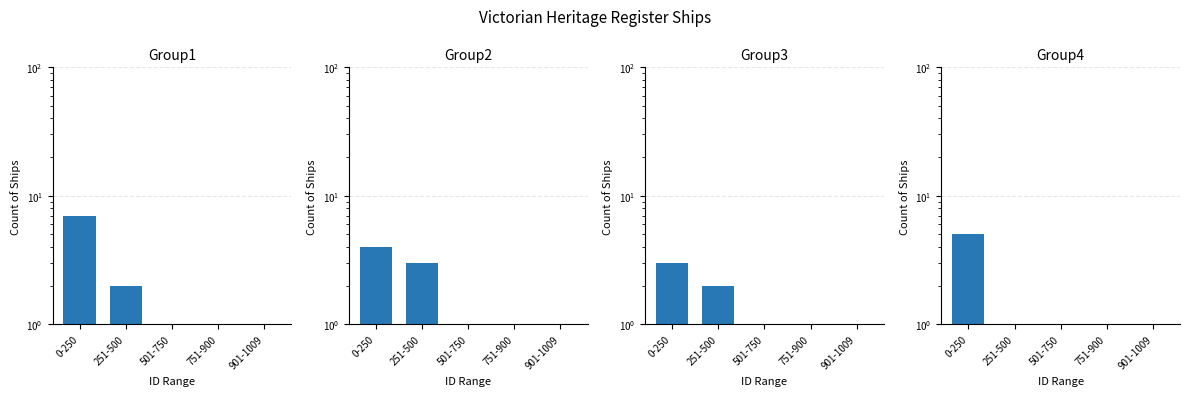

What is the label of the 1st bar from the left?

0-250